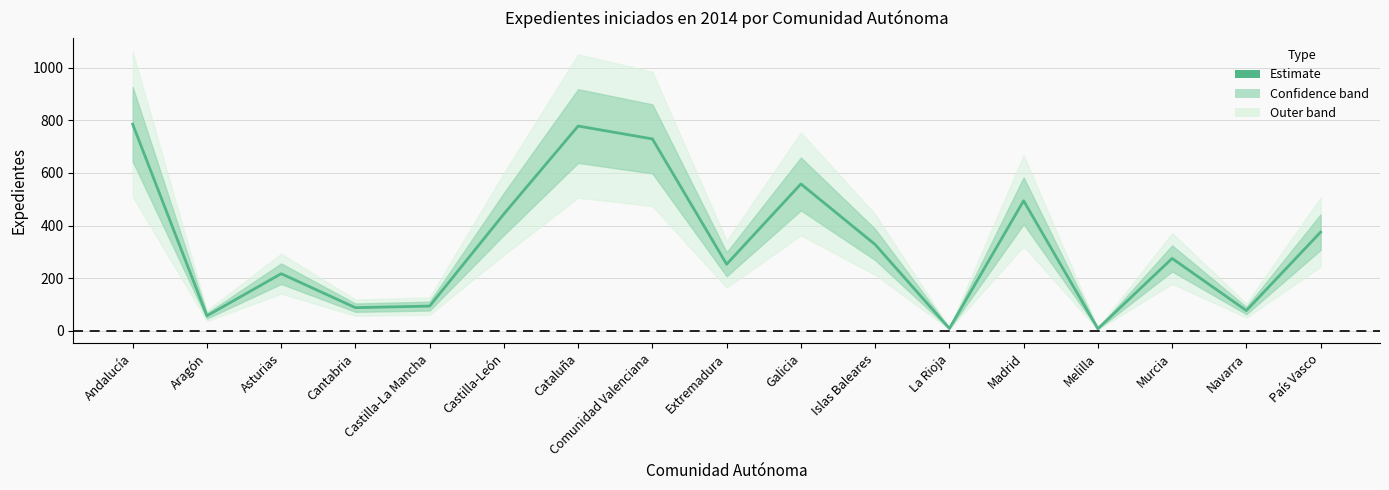

How many points are higher than both their immediate neighbors (excluding endpoints)?

5